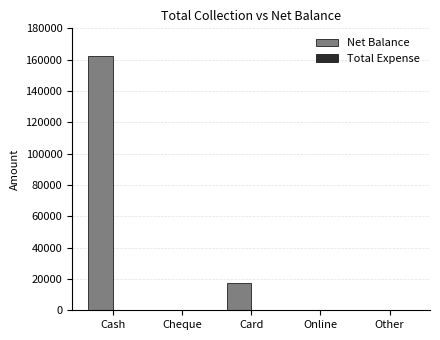

What is the sum of all values?

179857